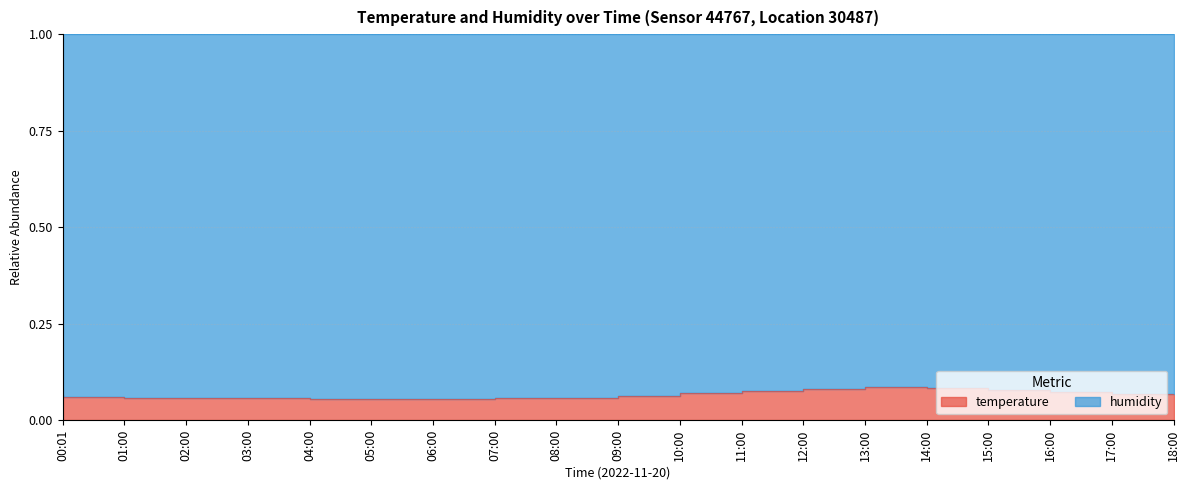

At which category does the chart reach its minimum across all series?

06:00